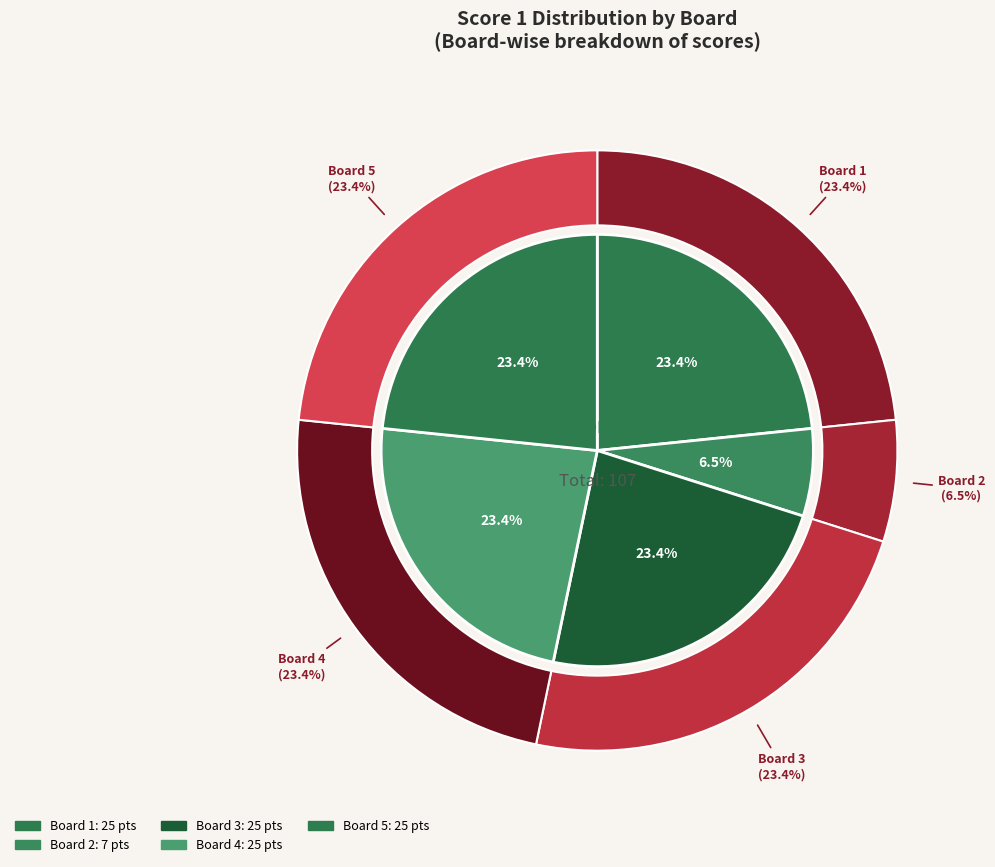

Which slice is the largest?

Board 1